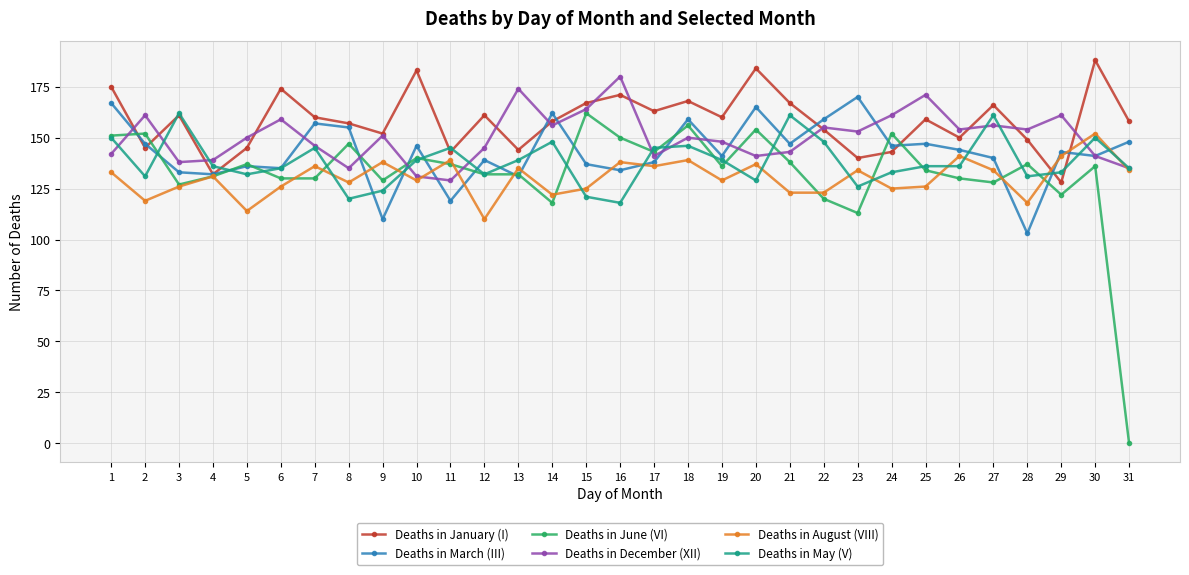

Count the number of data series in this chart.

6